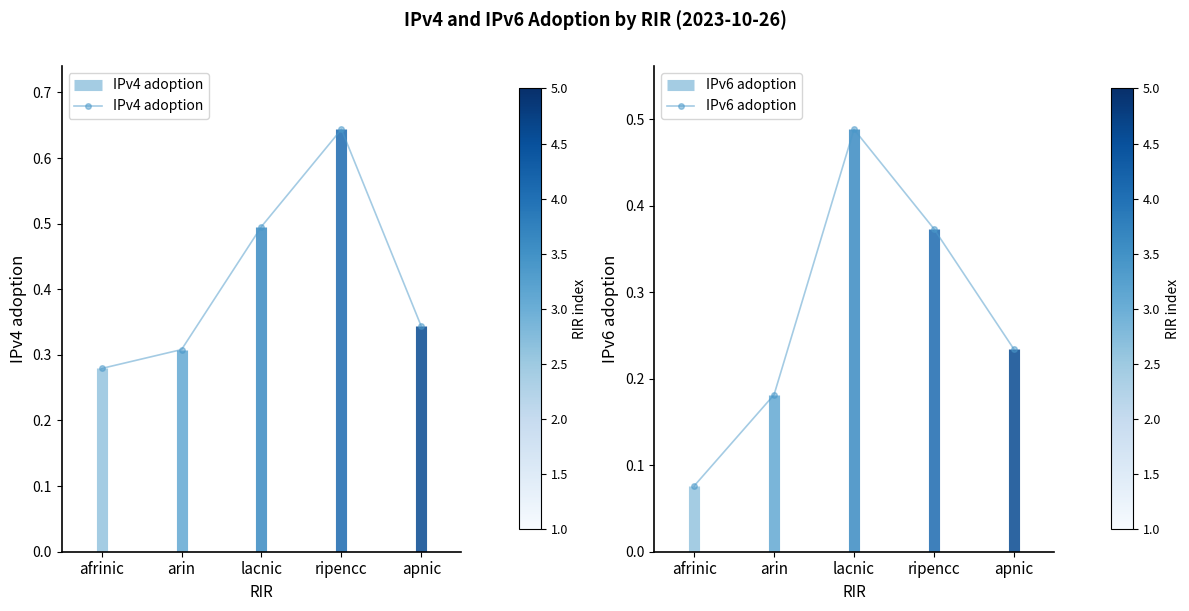

What is the label of the 3rd point from the left?

lacnic